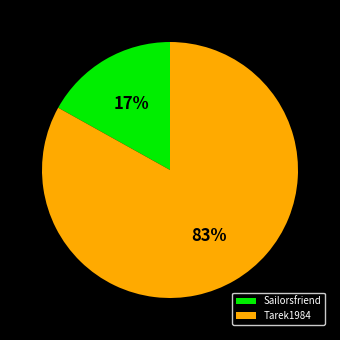

Between Sailorsfriend and Tarek1984, which is larger?

Tarek1984